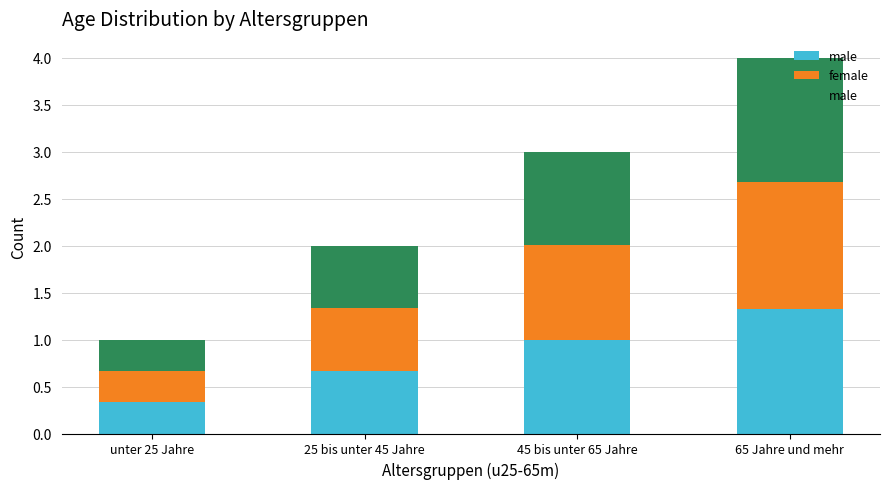

What is the approximate value of male at 65 Jahre und mehr?

1.3